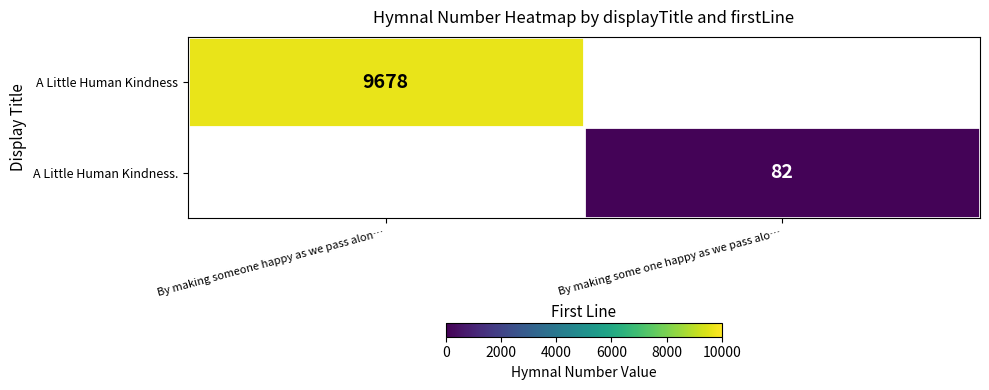

True or false: A Little Human Kindness. has a value of 123.0 at By making some one happy as we pass alo….

False